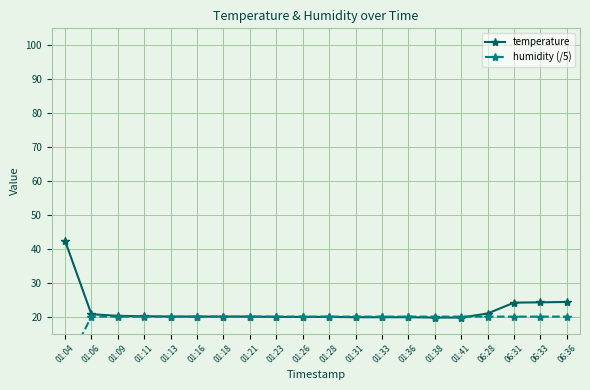

The temperature series shows 20.0 at 01:16. True or false?

True